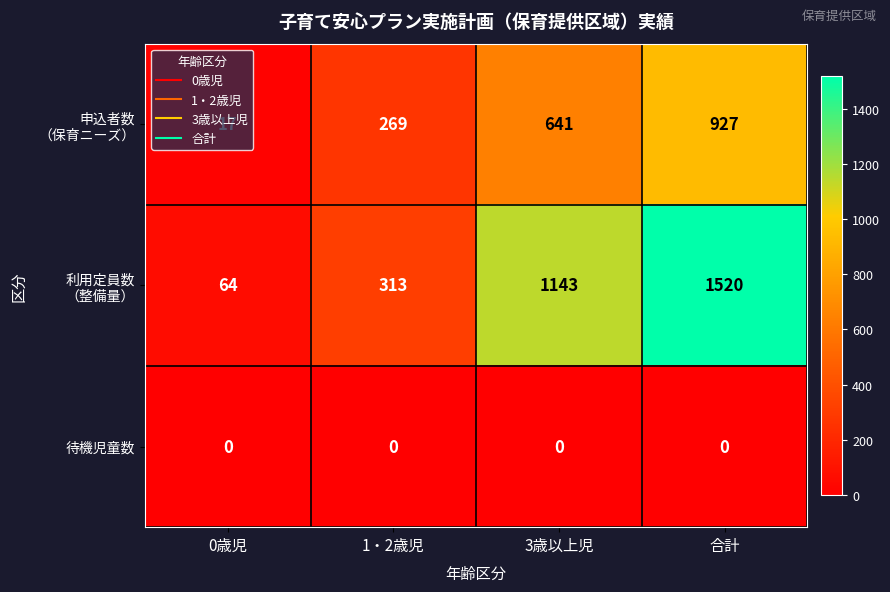

What is the greatest value displayed?

1520